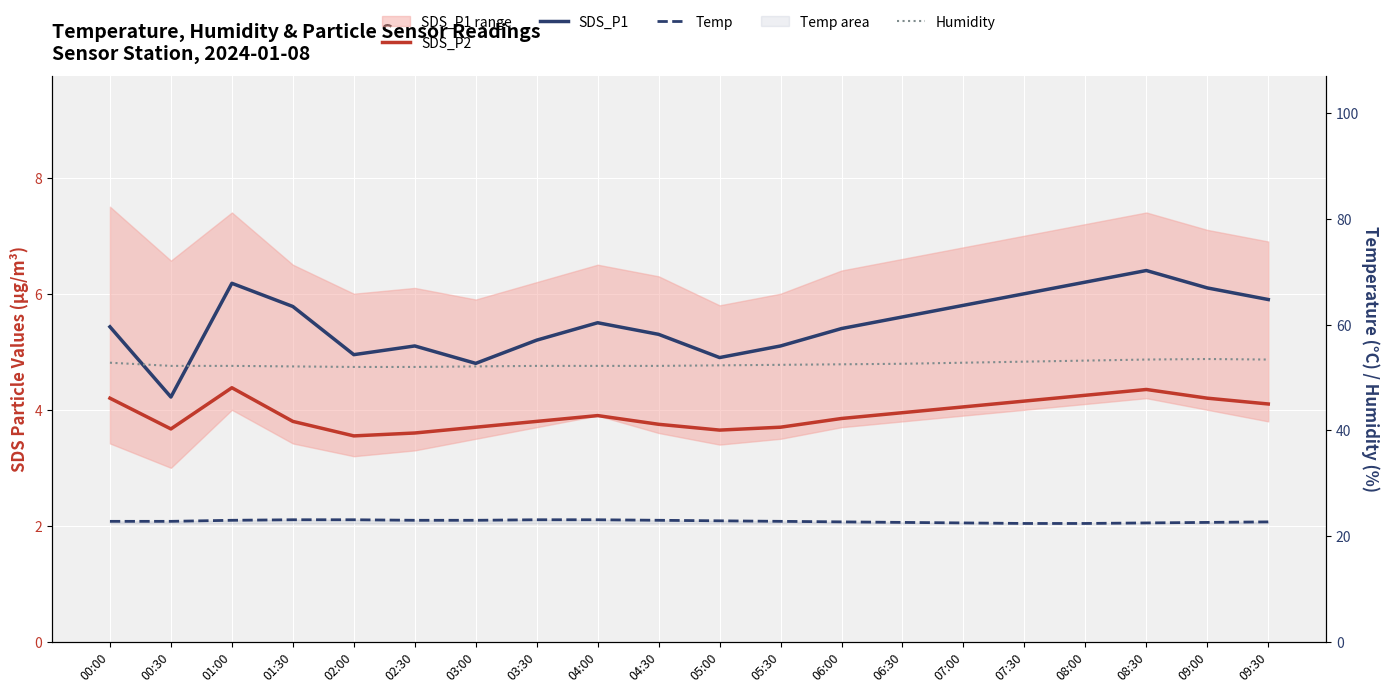

At which category is the sum across all series the highest?

08:30